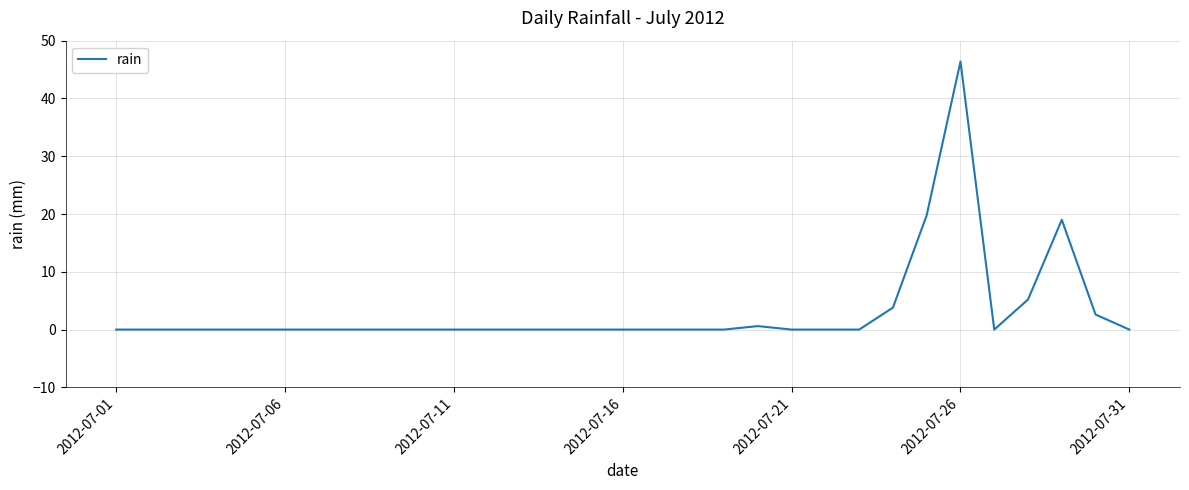

True or false: the data has more than 0 interior local peaks.

True